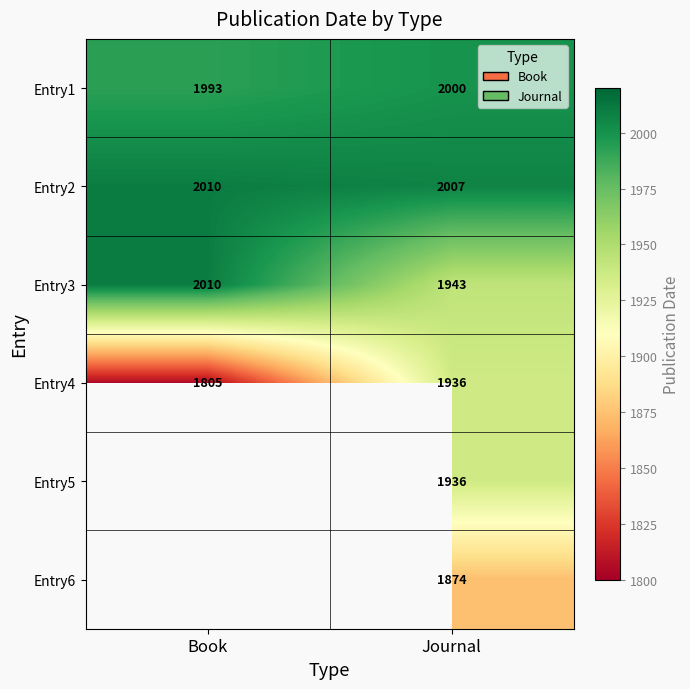

Rank the categories by Entry2 value from lowest to highest.

Journal, Book